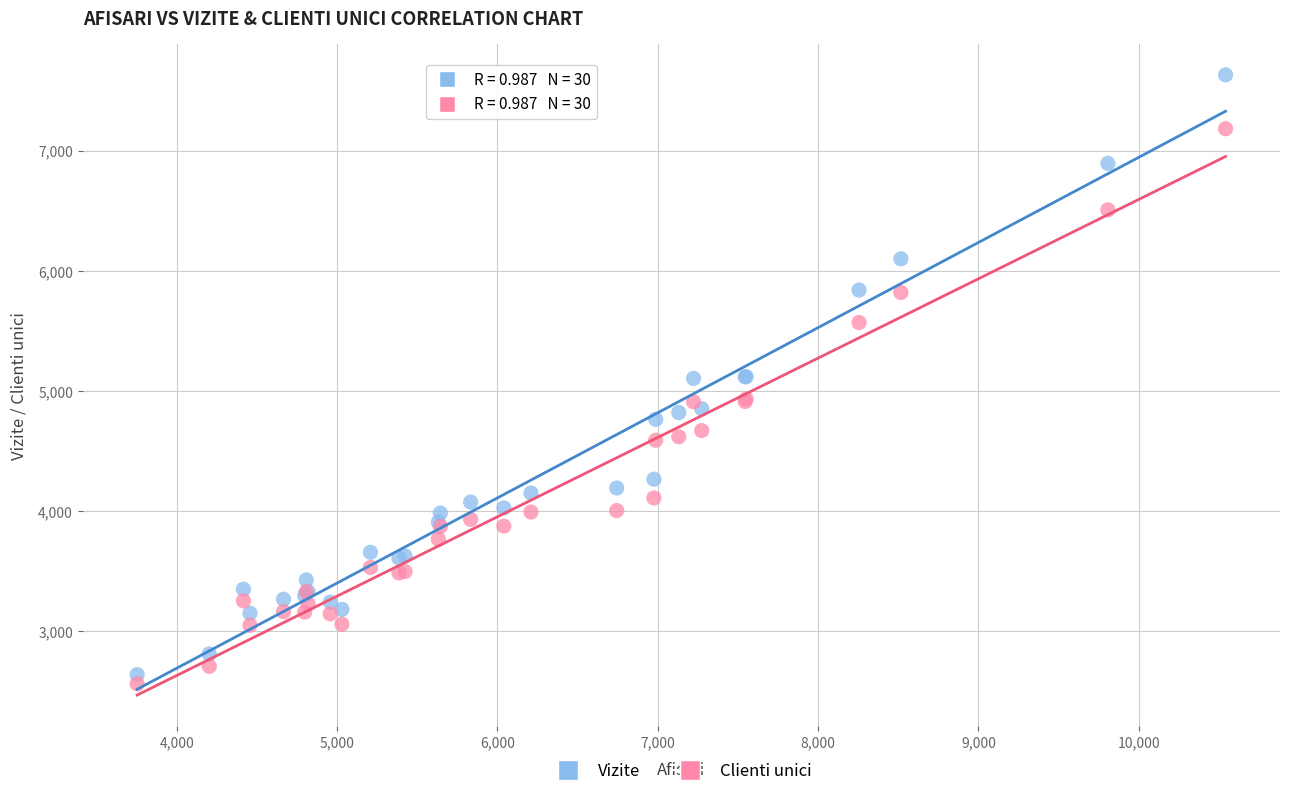

Which series reaches the maximum Y coordinate?

Vizite